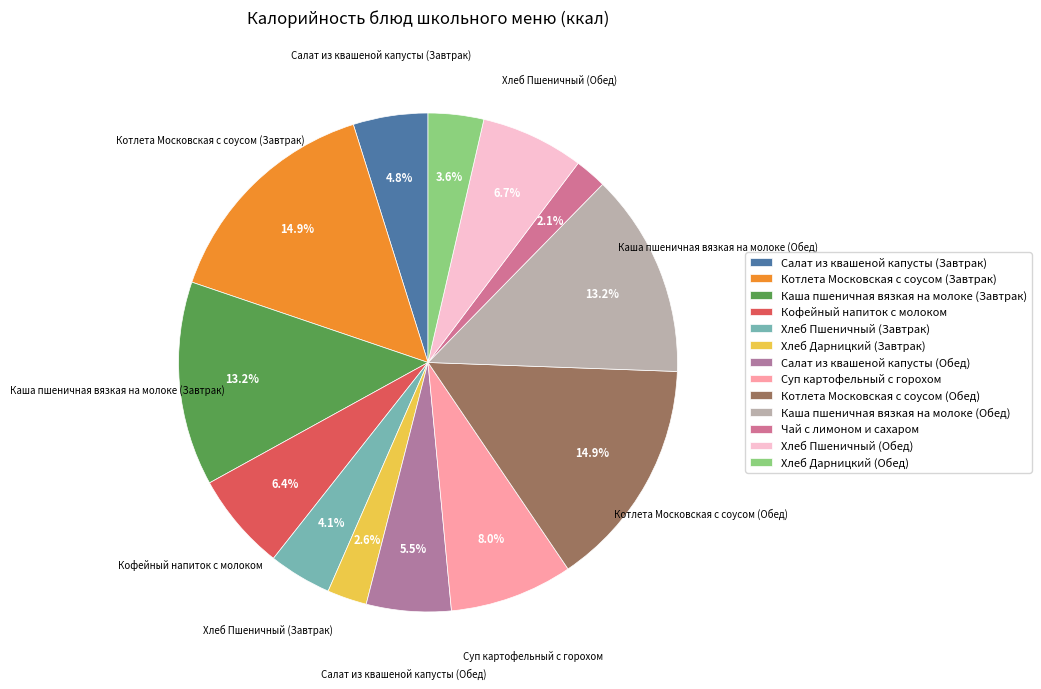

Count the number of slices in the pie.

13